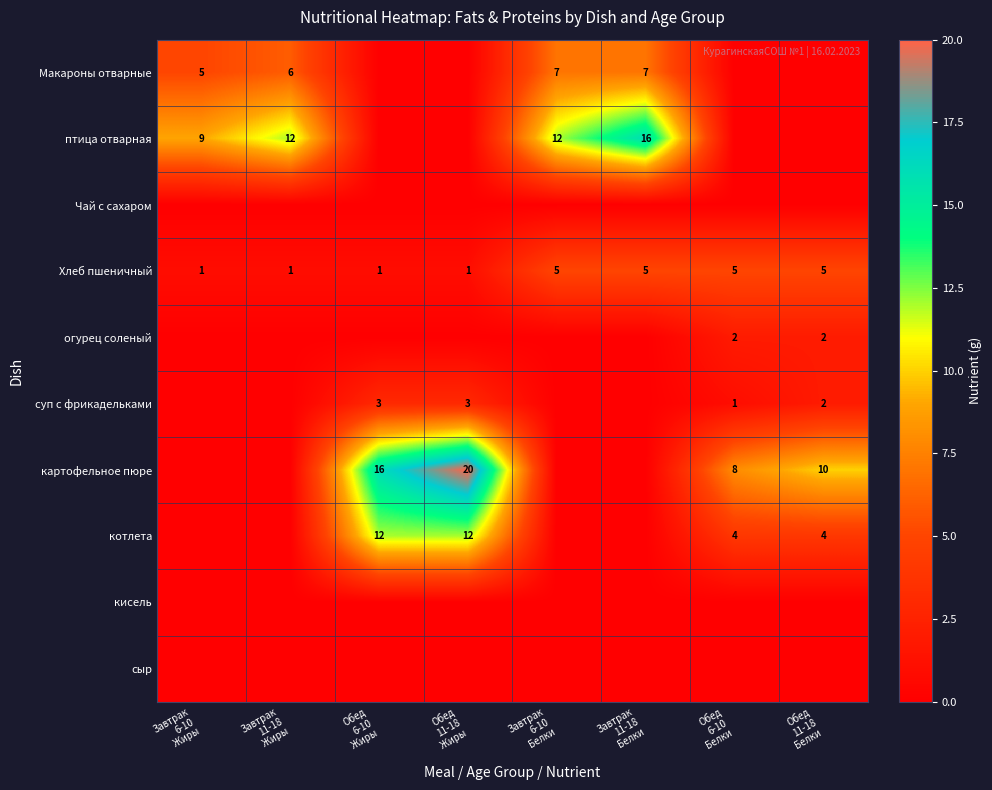

How many distinct data groups are displayed?

10